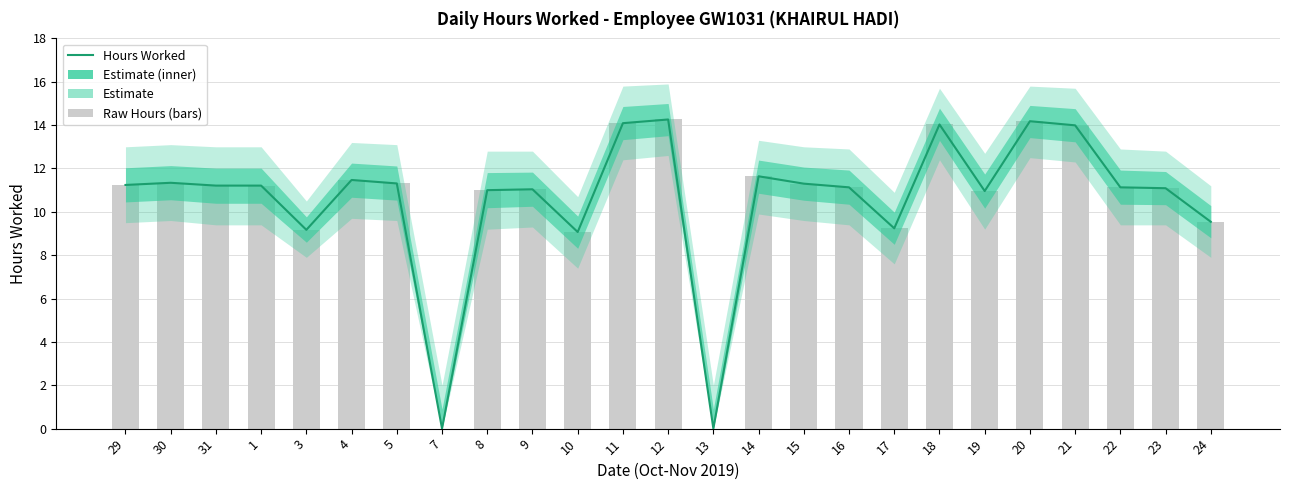

Between 11 and 30, which is larger?

11